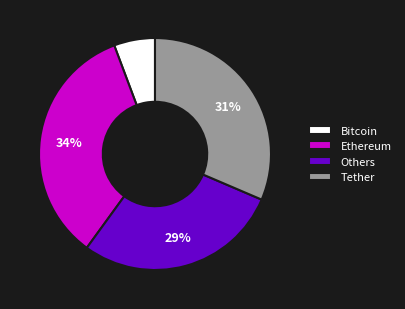

Combined, do Others and Ethereum account for over 50%?

Yes